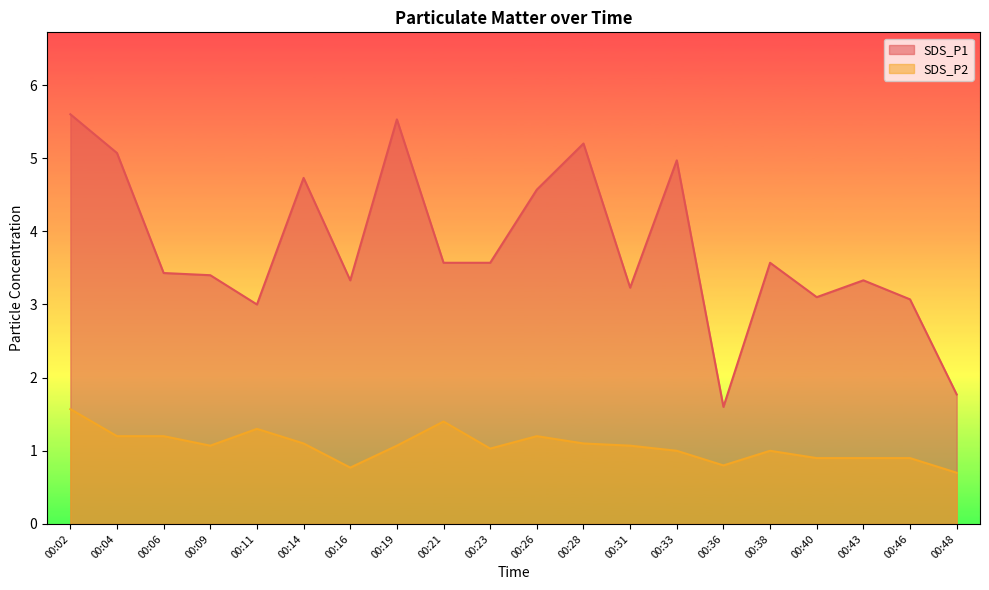

Reading left to right, list all the values displayed in this chart.

SDS_P1: 5.6	5.1	3.4	3.4	3.0	4.7	3.3	5.5	3.6	3.6	4.6	5.2	3.2	5.0	1.6	3.6	3.1	3.3	3.1	1.8
SDS_P2: 1.6	1.2	1.2	1.1	1.3	1.1	0.8	1.1	1.4	1.0	1.2	1.1	1.1	1.0	0.8	1.0	0.9	0.9	0.9	0.7